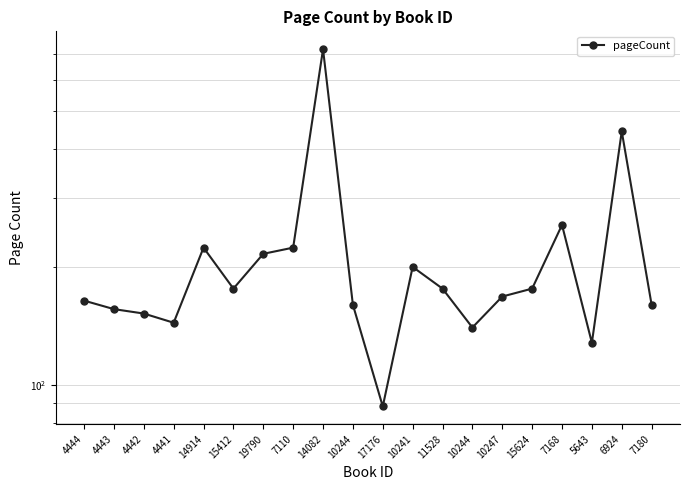

List the labels in order of value, smallest first.

17176, 5643, 10244, 4441, 4442, 4443, 10244, 7180, 4444, 10247, 15412, 11528, 15624, 10241, 19790, 14914, 7110, 7168, 6924, 14082